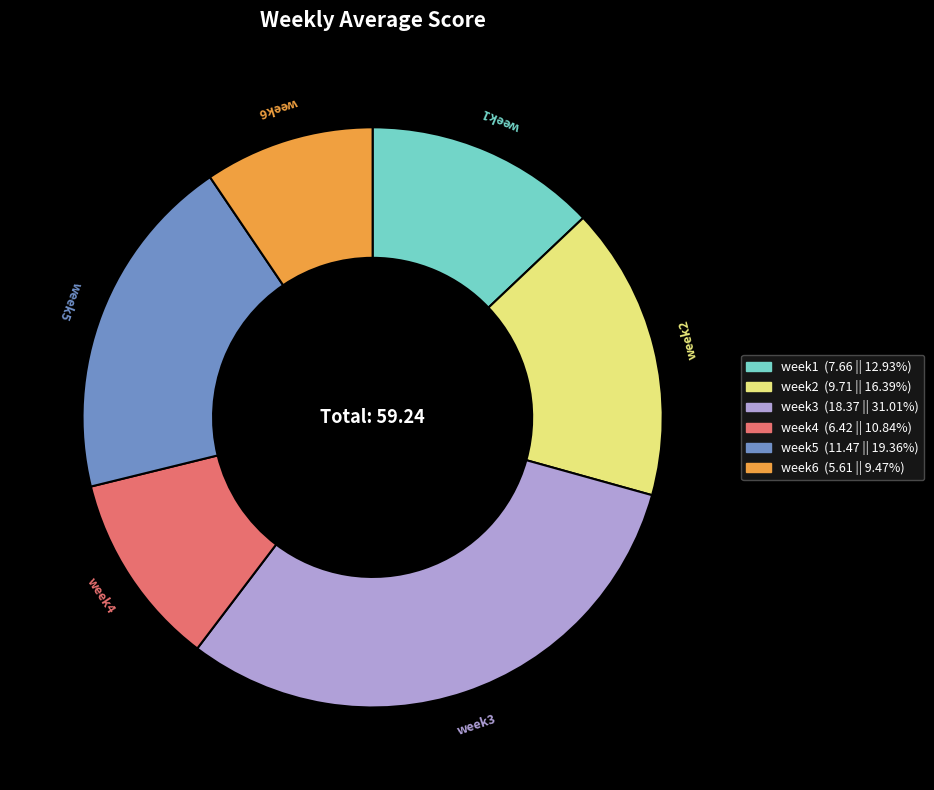

Is week6 (5.61 || 9.47%) the majority of the pie?

No